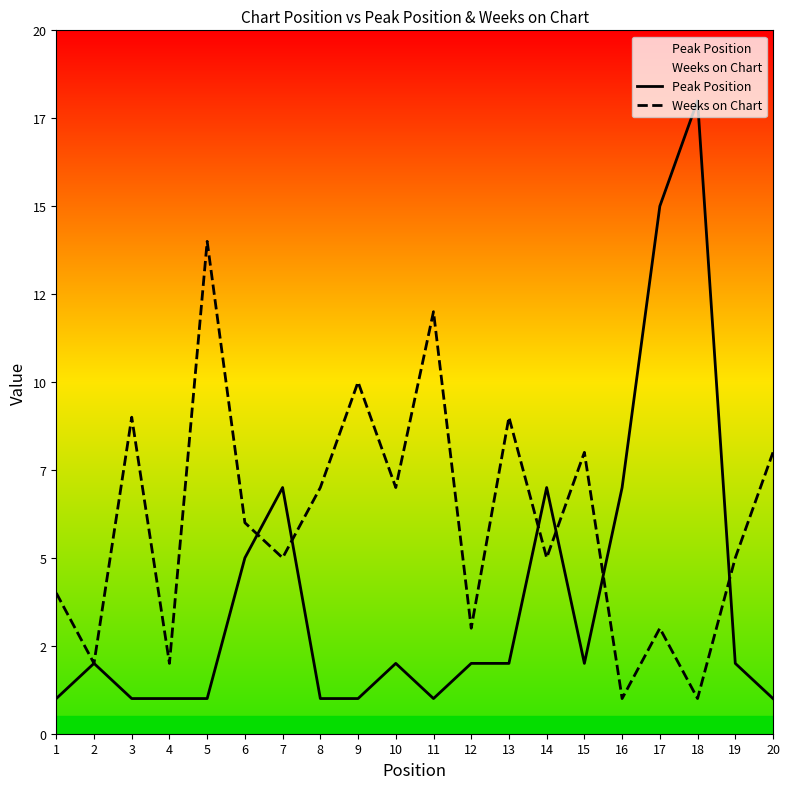

Between 3 and 12, which is larger?

12